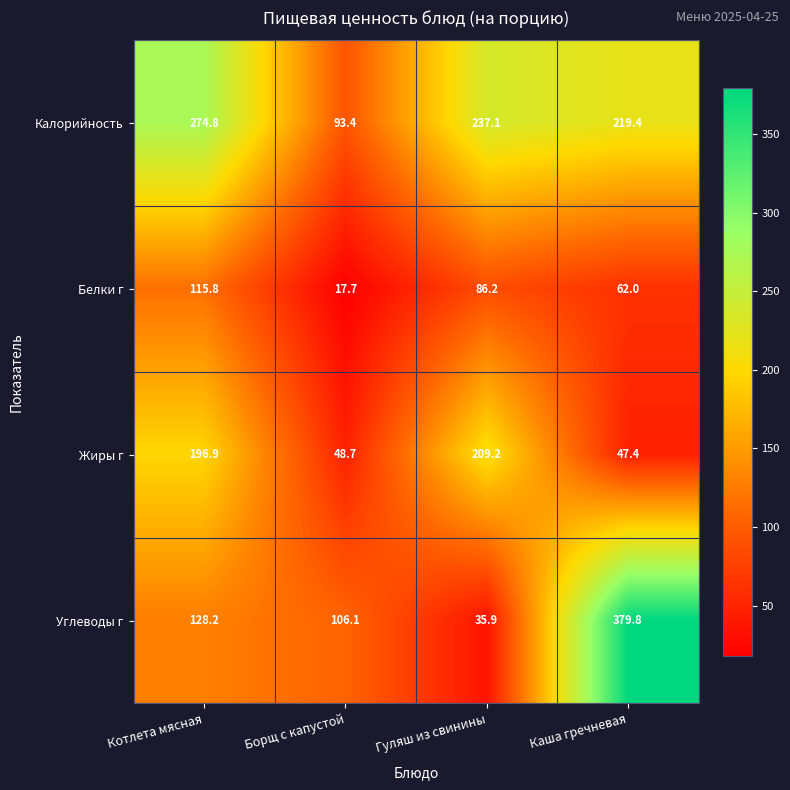

At which category does the chart reach its peak across all series?

Каша гречневая